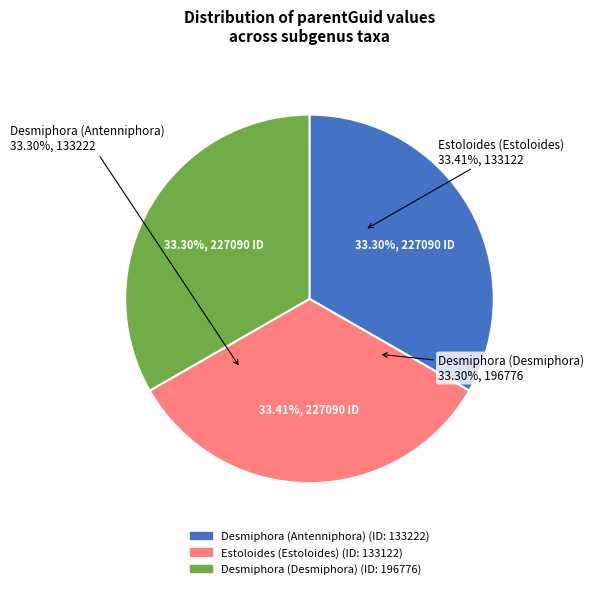

Does any single category account for the majority?

No